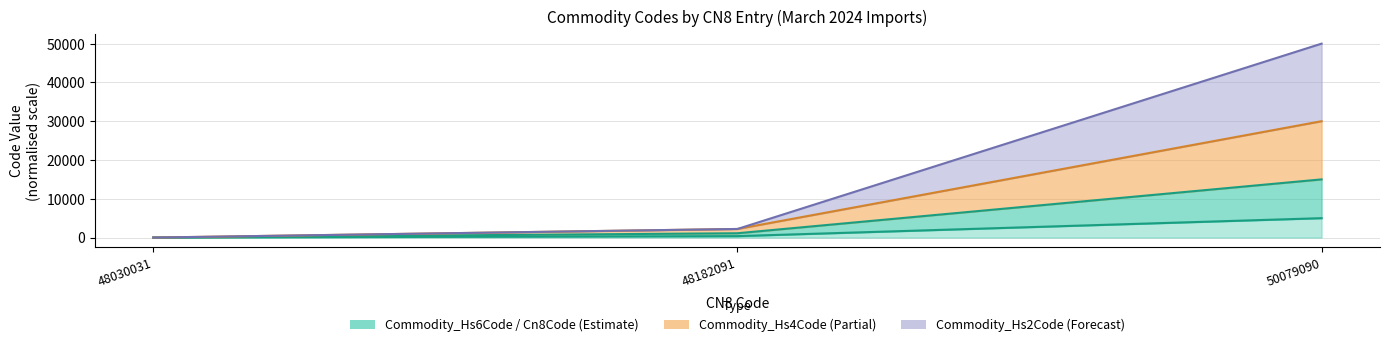

What is the average value of the Commodity_Cn8Code series?

1790.3